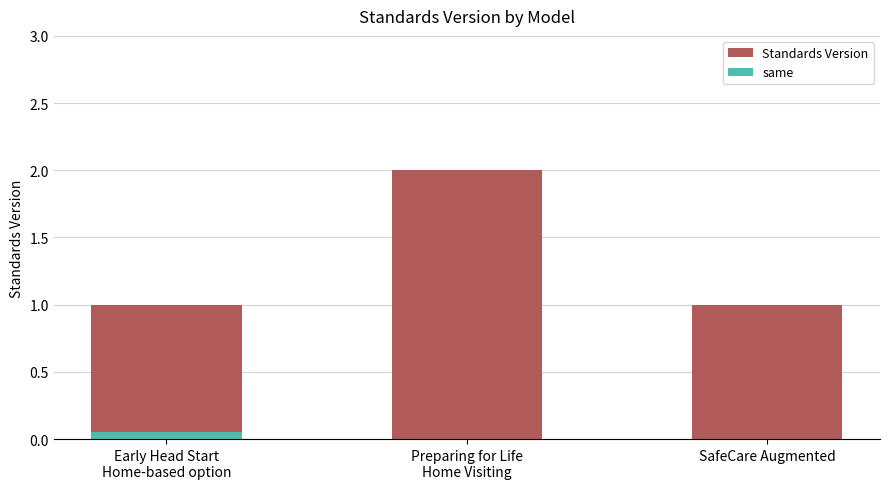

The value at Preparing for Life
Home Visiting is 2. True or false?

True